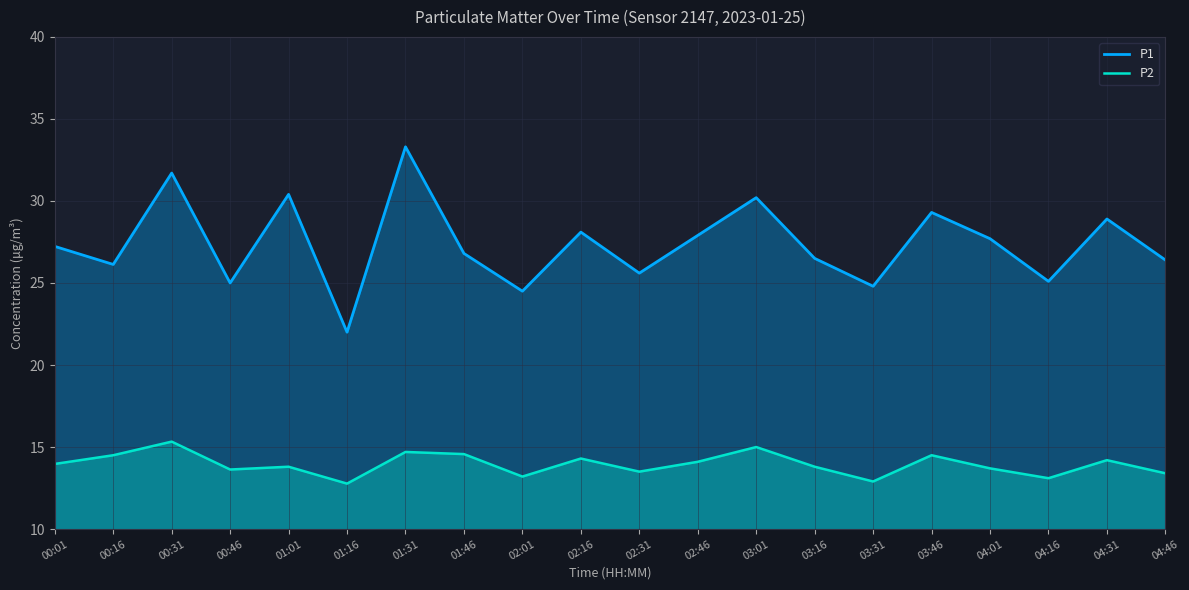

At how many categories does at least one series exceed 30?

4